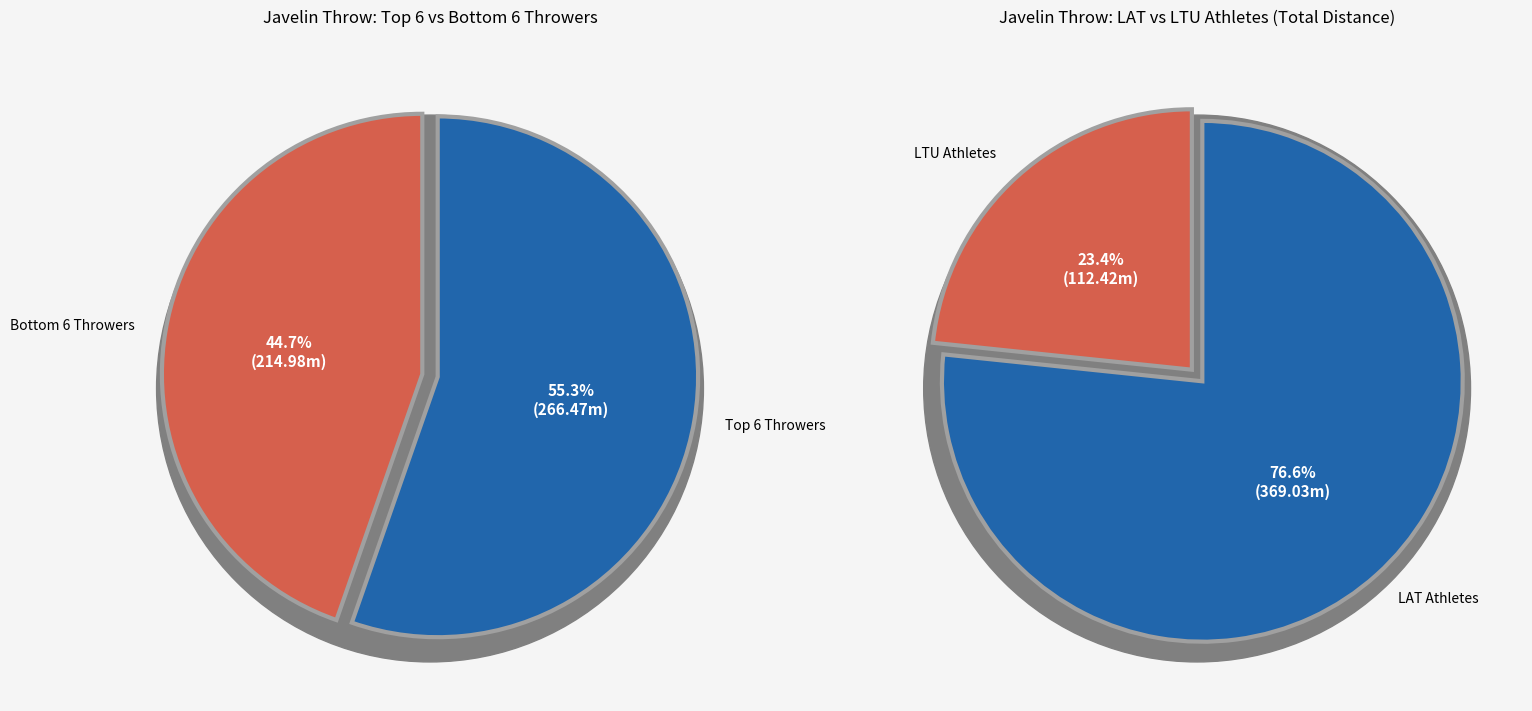

What percentage is NOT represented by Elīza Andra Krūmiņa?

93.3%